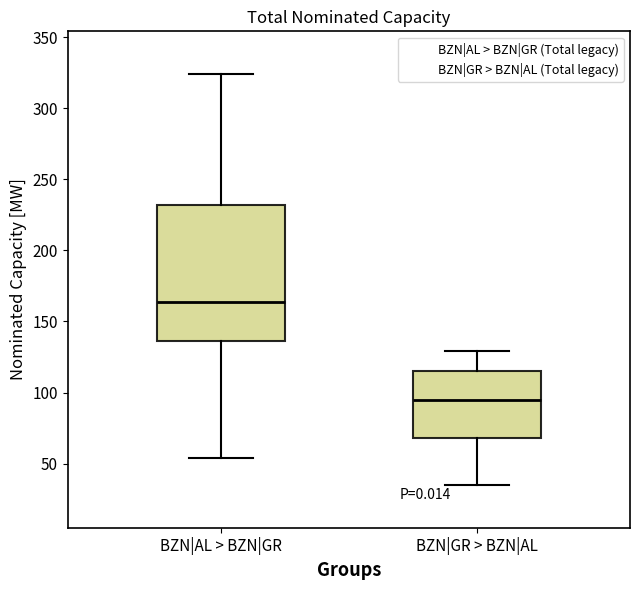

Reading left to right, read every box against the y-axis: the position of its median line, the range the box covers, and the ends of its whiskers. The values are not printed on the chart, so give them approximately, as read against the axis.

BZN|AL > BZN|GR: median 165, box 135 to 230, whiskers 55 to 325
BZN|GR > BZN|AL: median 95, box 70 to 115, whiskers 35 to 130